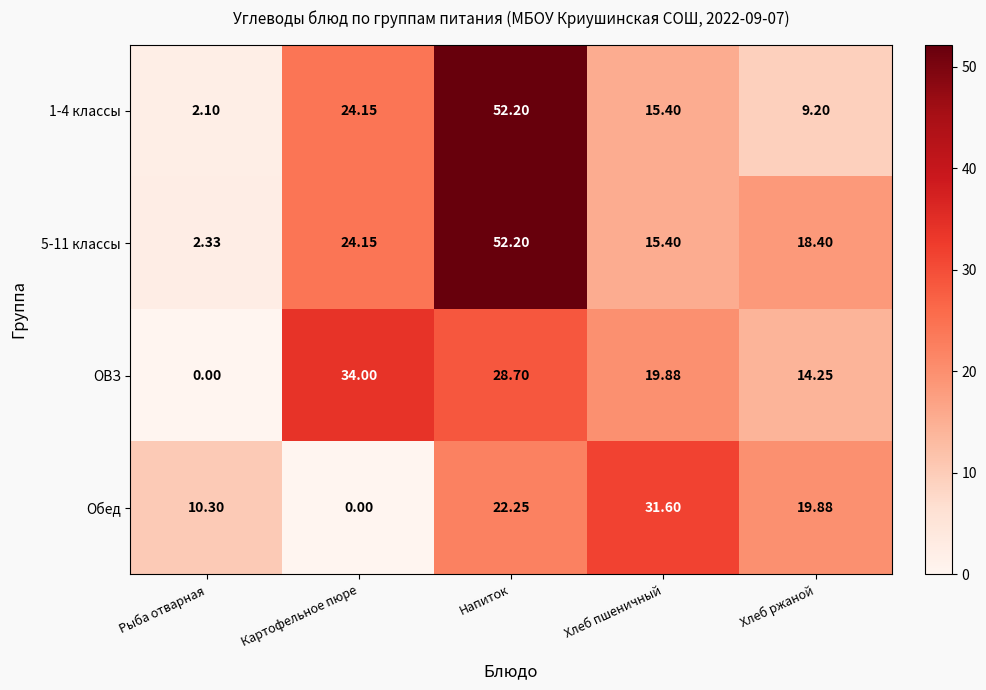

At which category is the sum across all series the highest?

Напиток